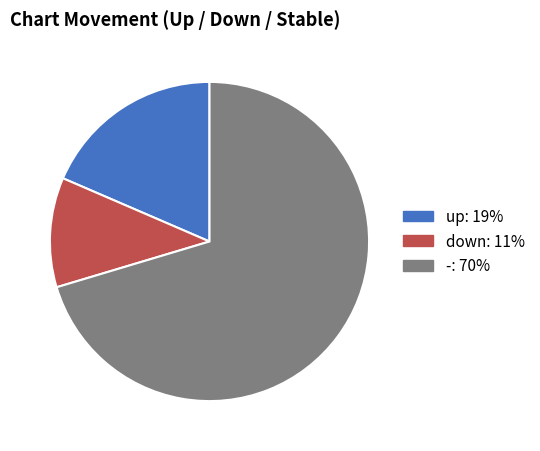

Approximately how many times larger is the value at up compared to -?

0.3